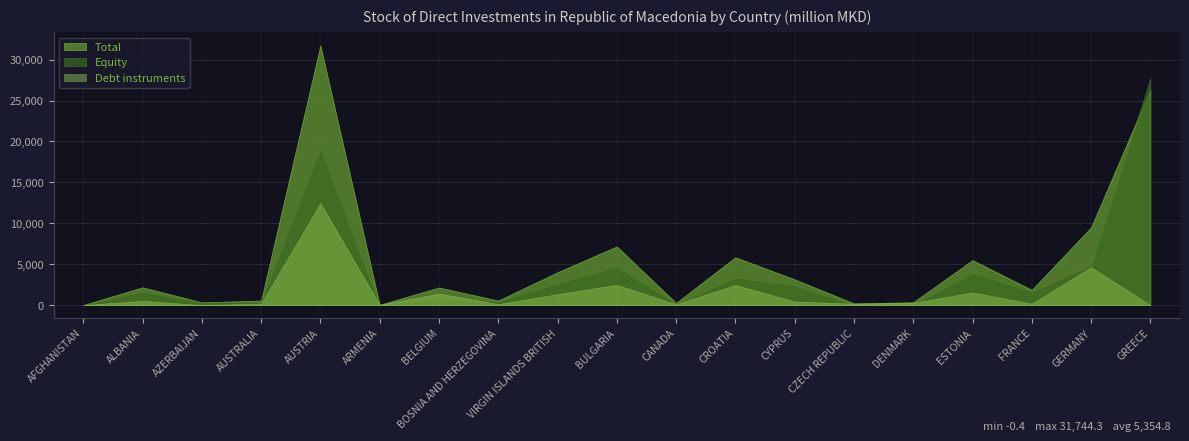

List the series in order of their peak value, lowest first.

Debt instruments, Equity, Total